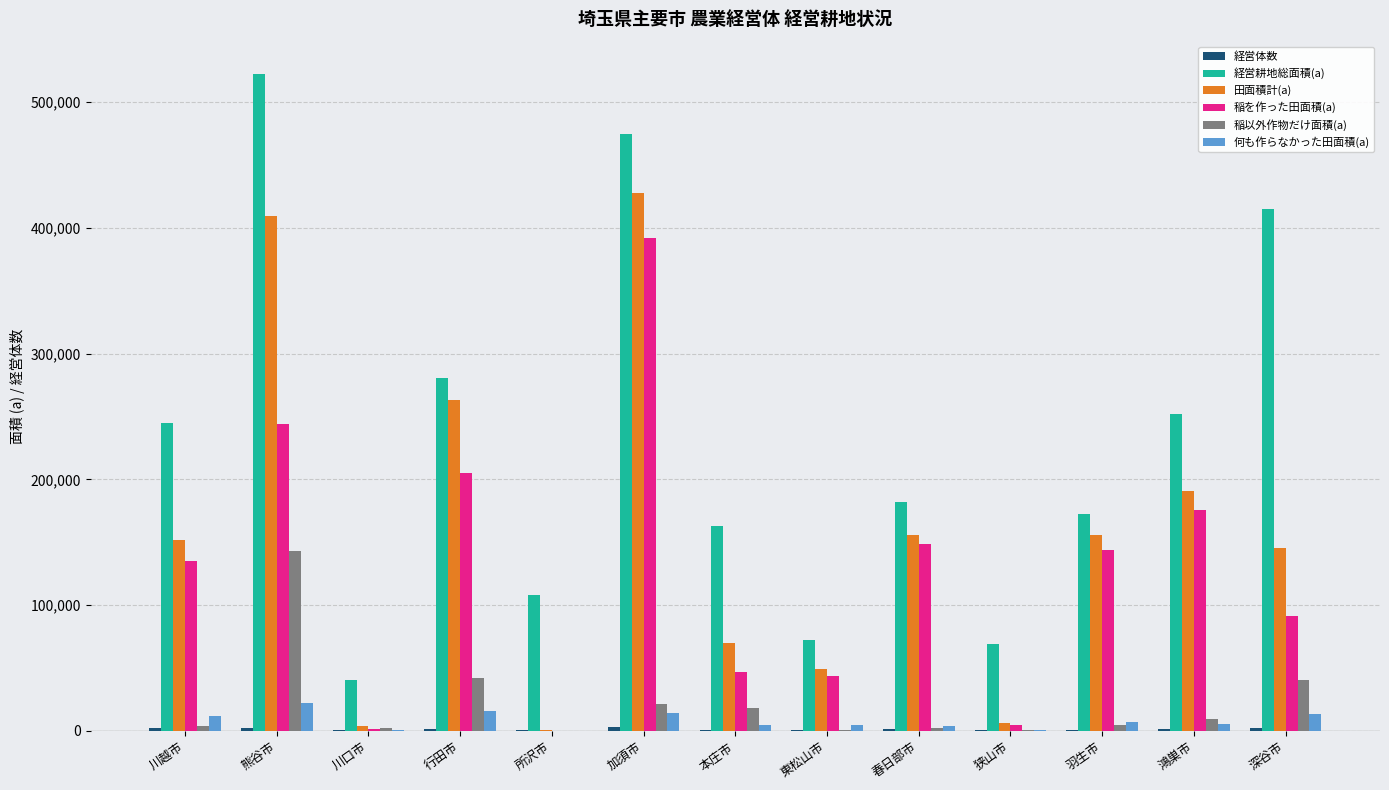

What is the total value across all series at 川口市?

49053